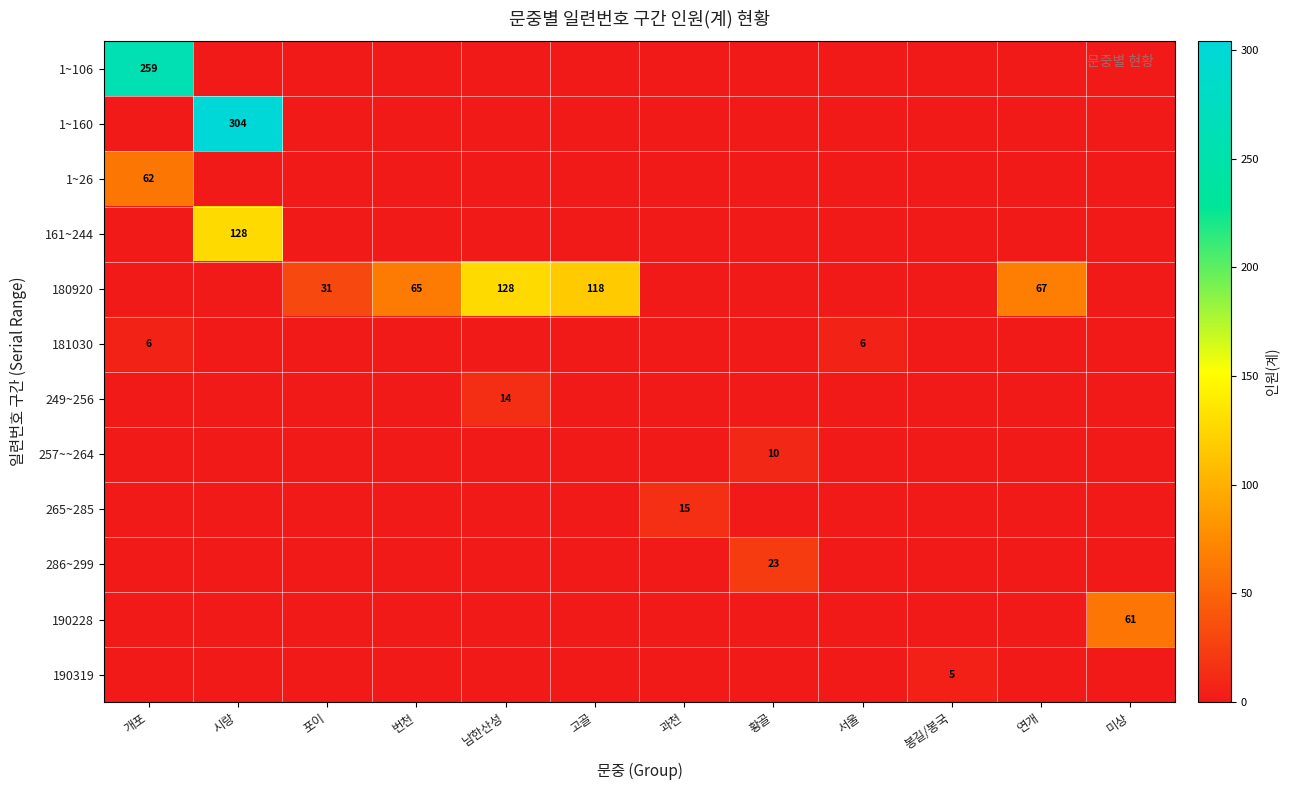

At which label is 1~106 closest to 129?

시랑